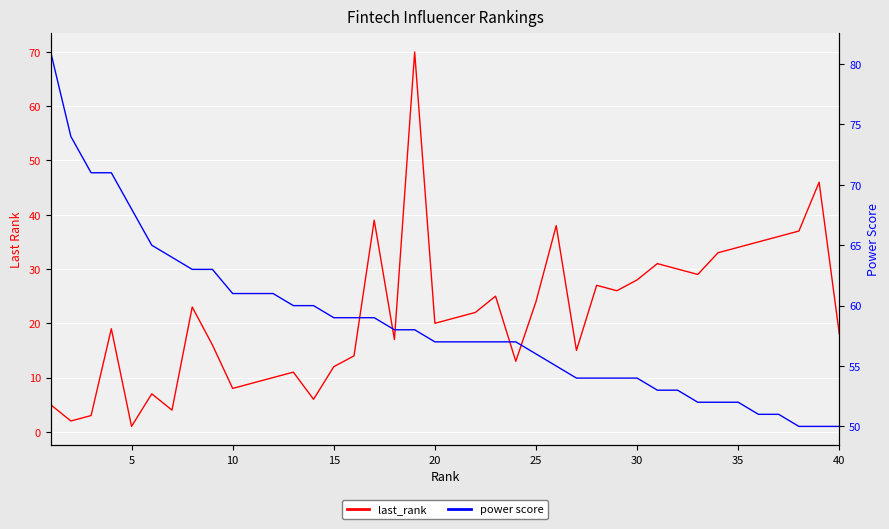

What is the average value of the last_rank series?

22